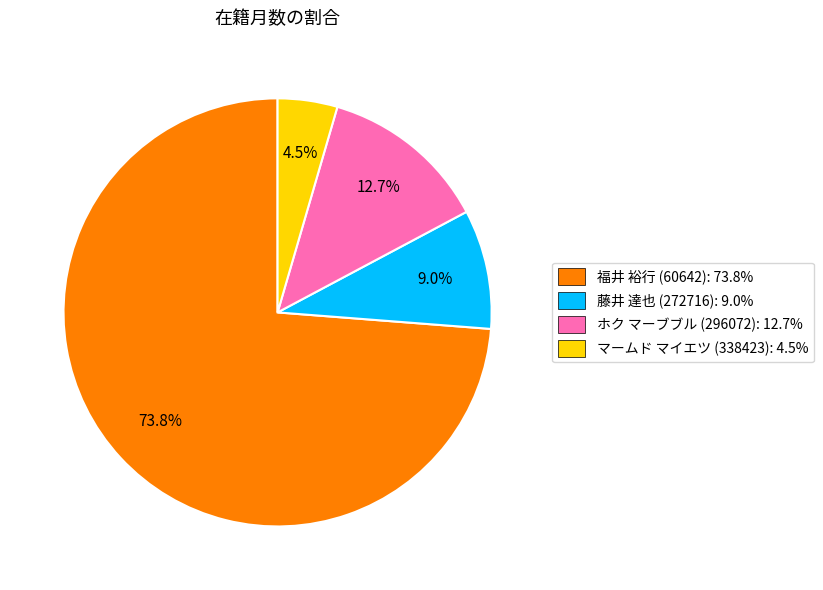

What is the total percentage of マームド マイエツ (338423) and 藤井 達也 (272716)?

13.5%